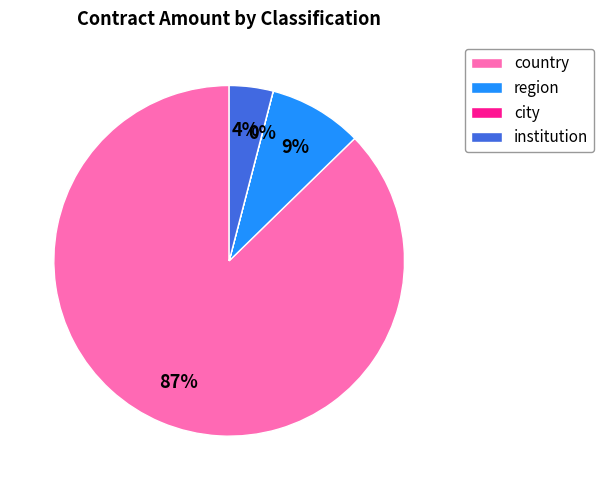

Is the sum of country and institution greater than half?

Yes